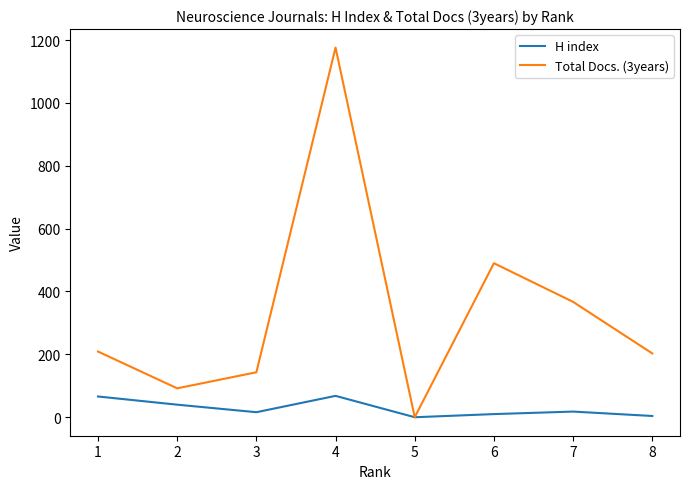

List the series in order of their overall mean, lowest first.

H index, Total Docs. (3years)